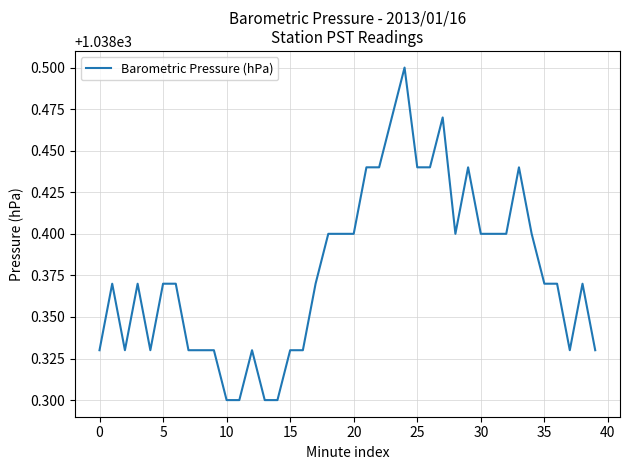

At which category does the chart reach its peak across all series?

24